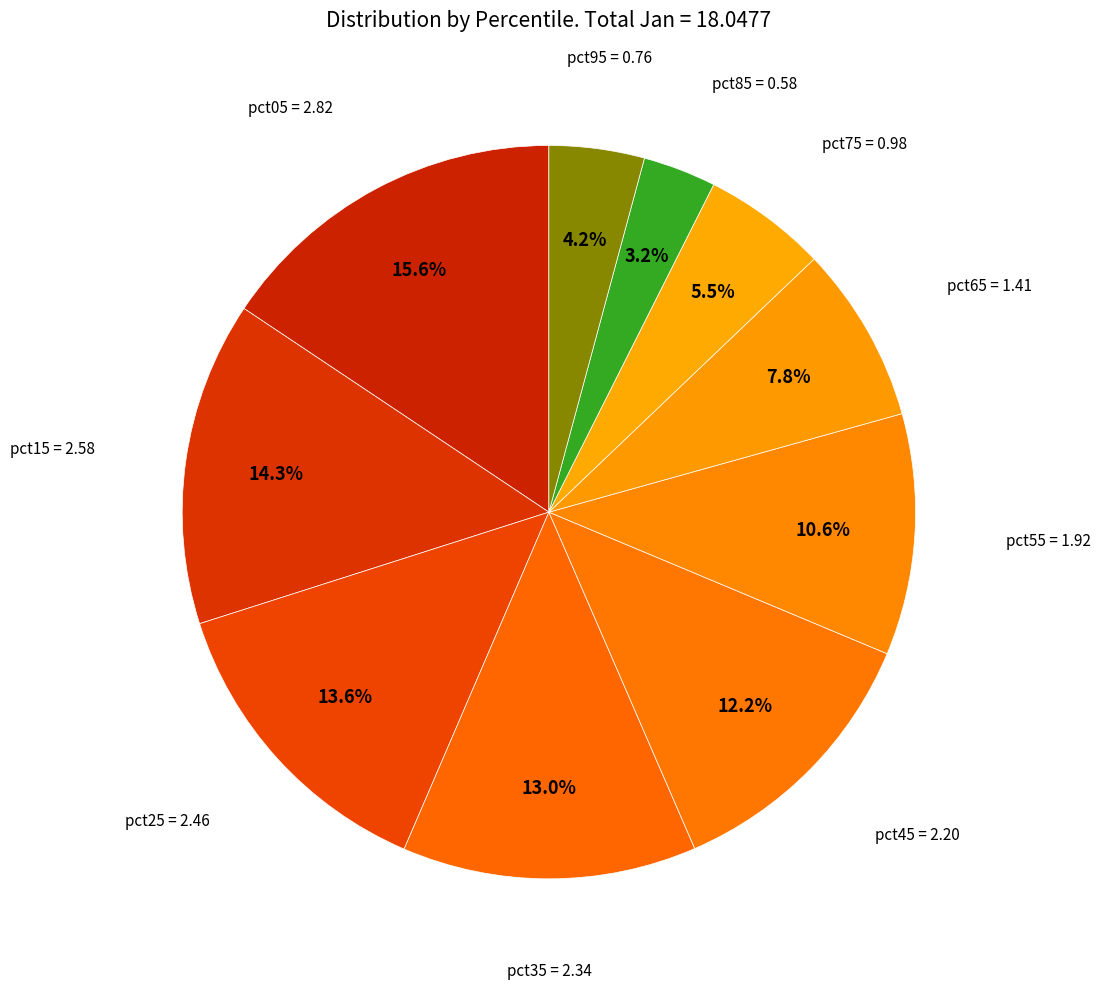

Rank the categories by value from lowest to highest.

pct85, pct95, pct75, pct65, pct55, pct45, pct35, pct25, pct15, pct05